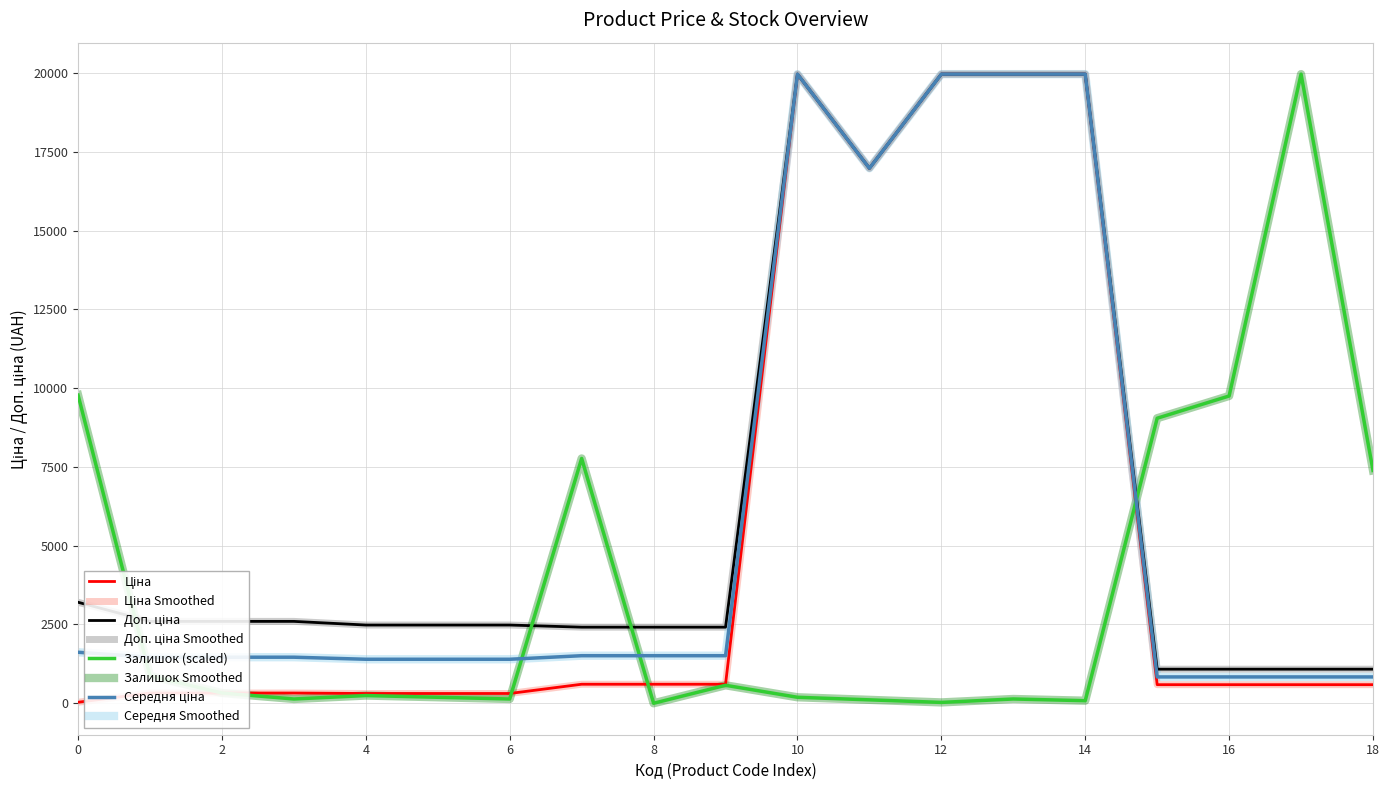

List the series in order of their peak value, highest first.

Ціна, Доп. ціна, Залишок